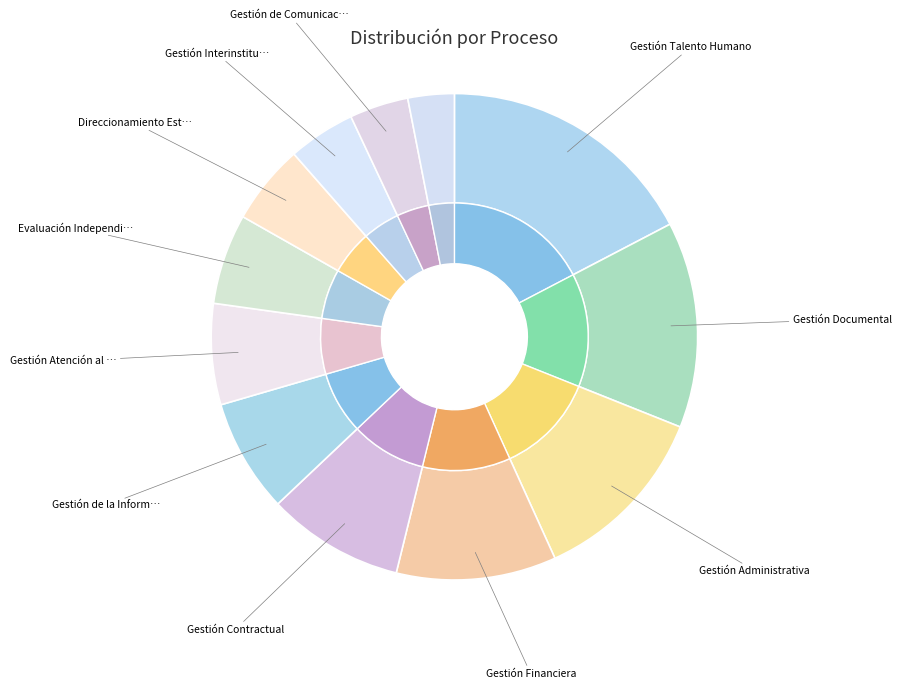

To the nearest percent, what is the average slice percentage?

8%